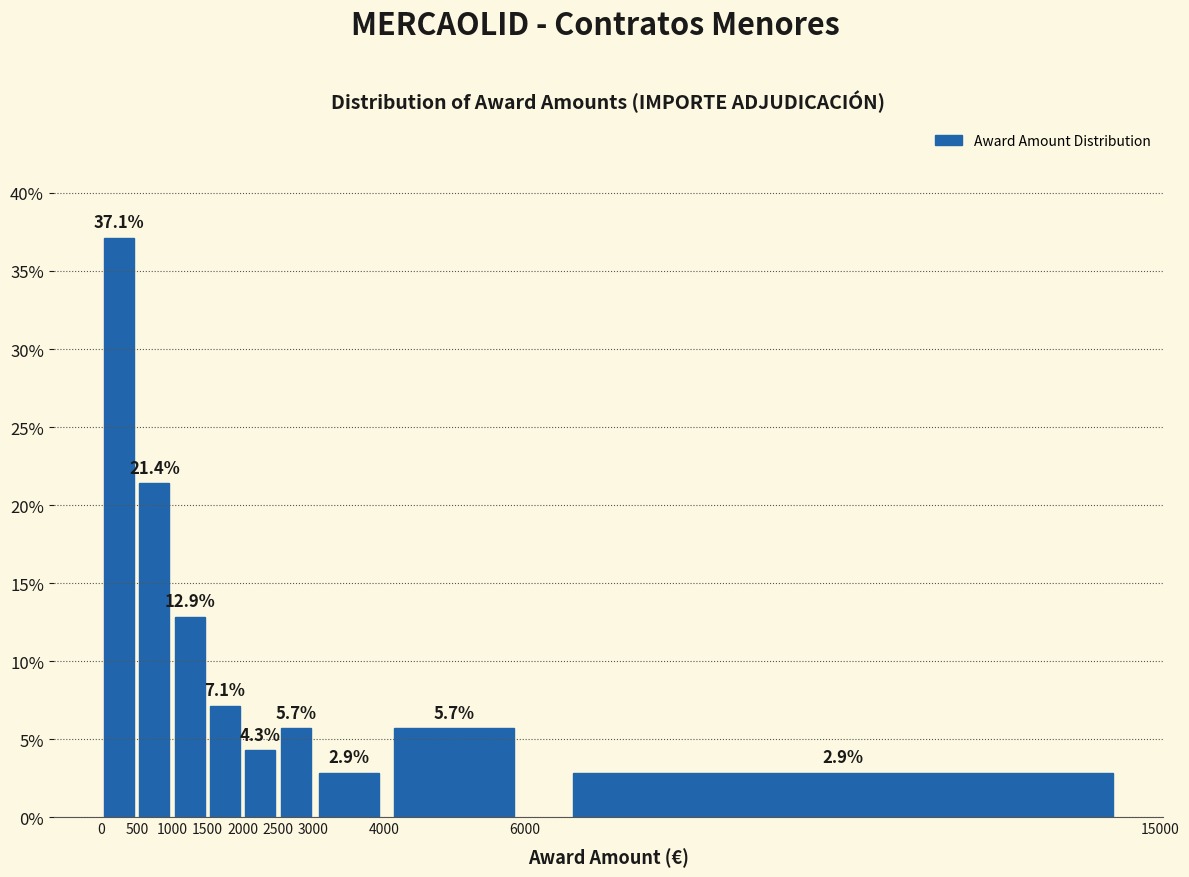

How tall is the bar that spans 4000 to 6000 on the x-axis?

5.7